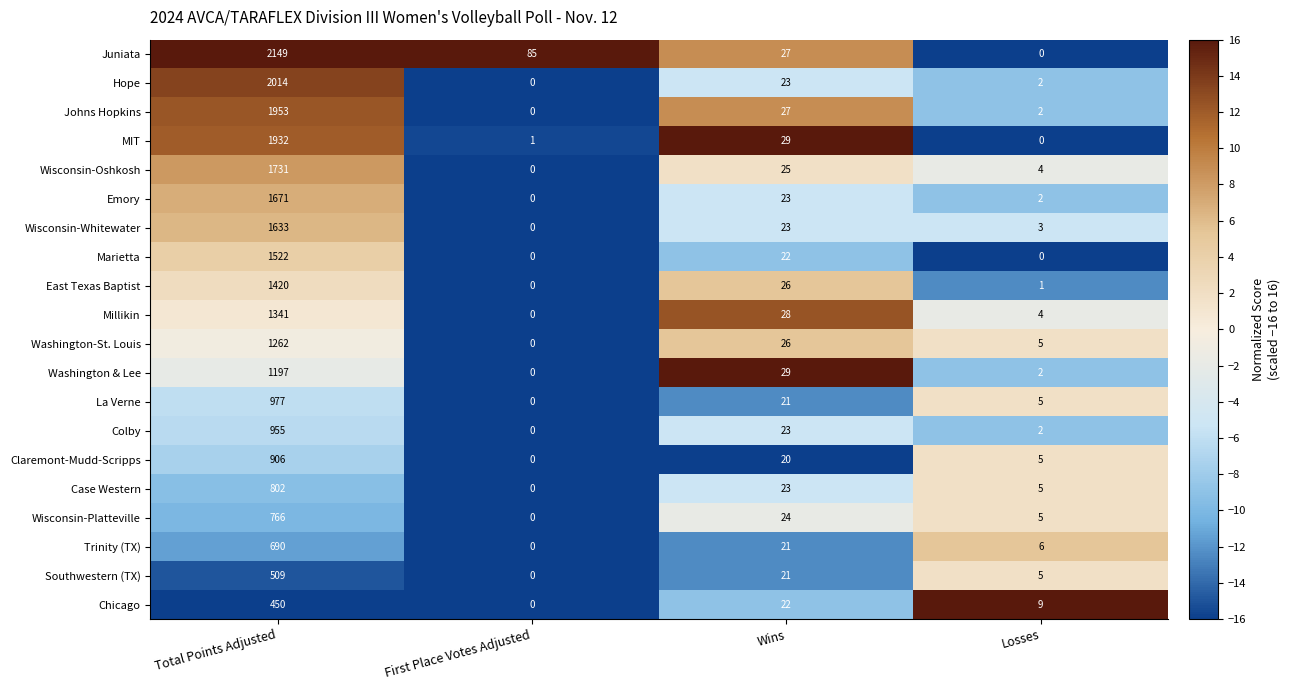

Where does the La Verne series first go above 21?

Total Points Adjusted